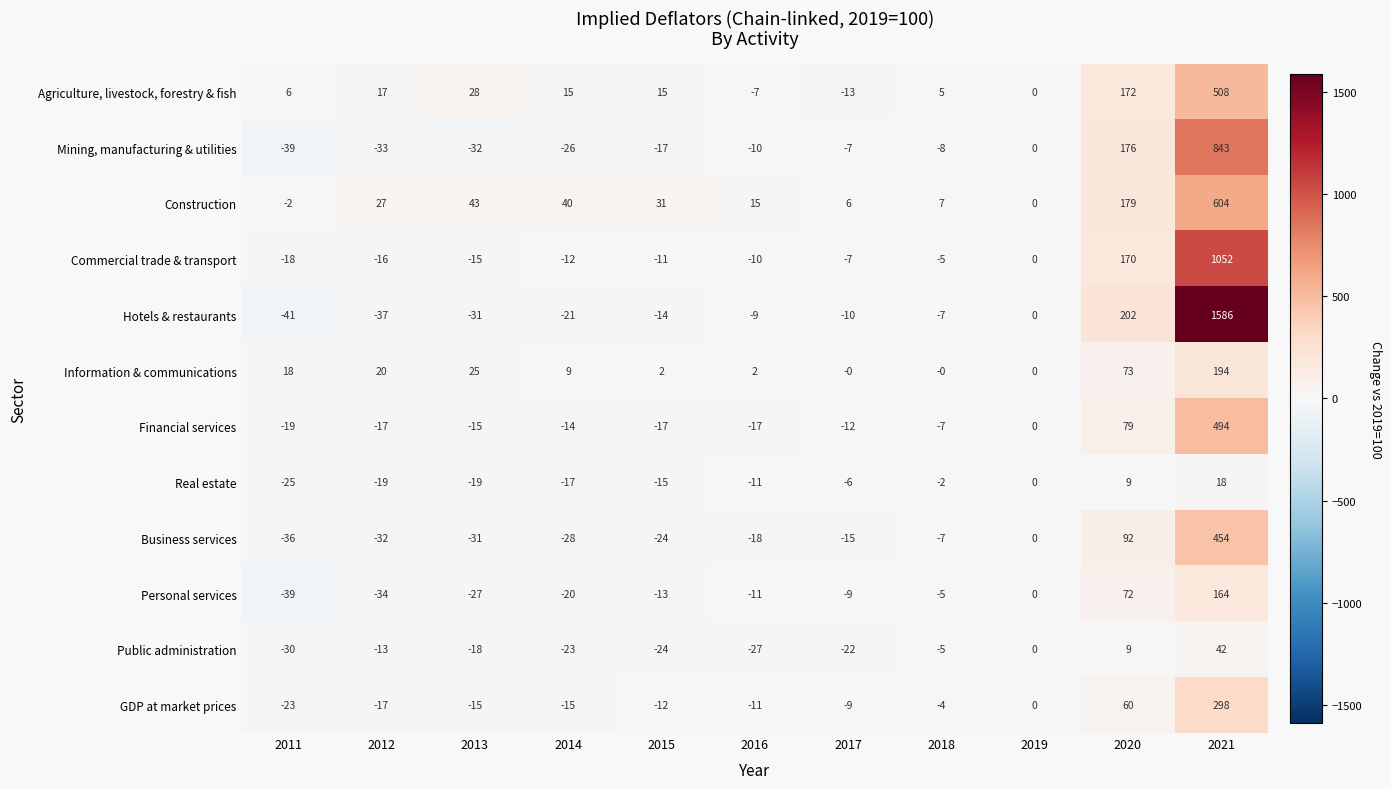

Which category has the lowest value in the Personal services series?

2011